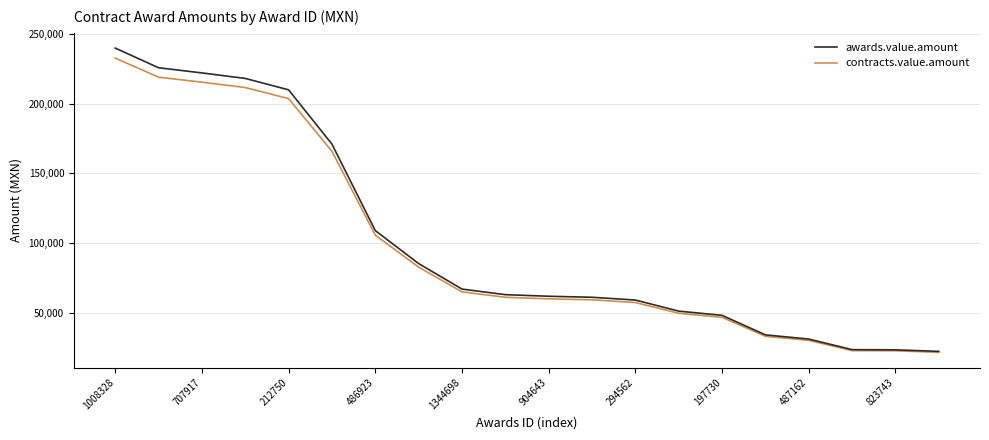

Which series has the widest spread of values?

awards.value.amount